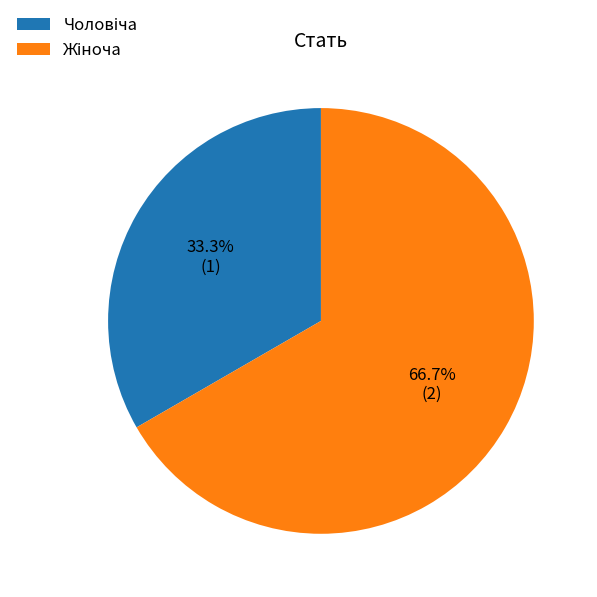

Is there a majority slice in this chart?

Yes